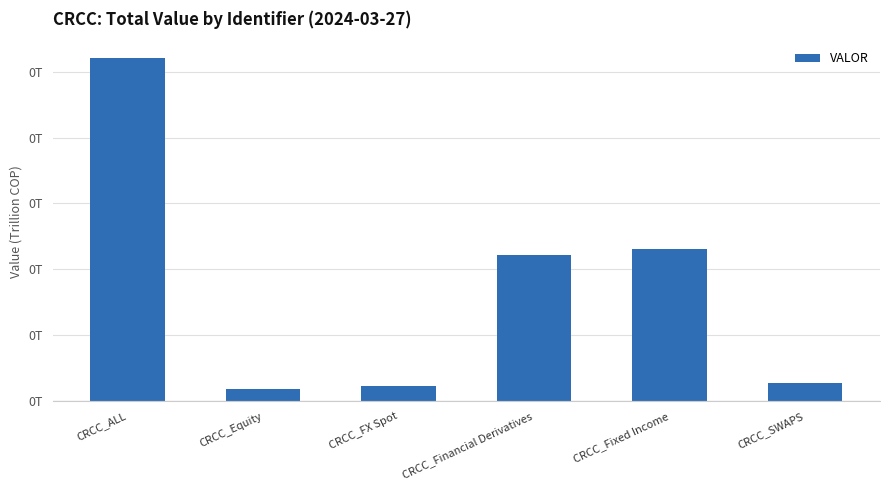

Which category has the highest value across all series?

CRCC_ALL